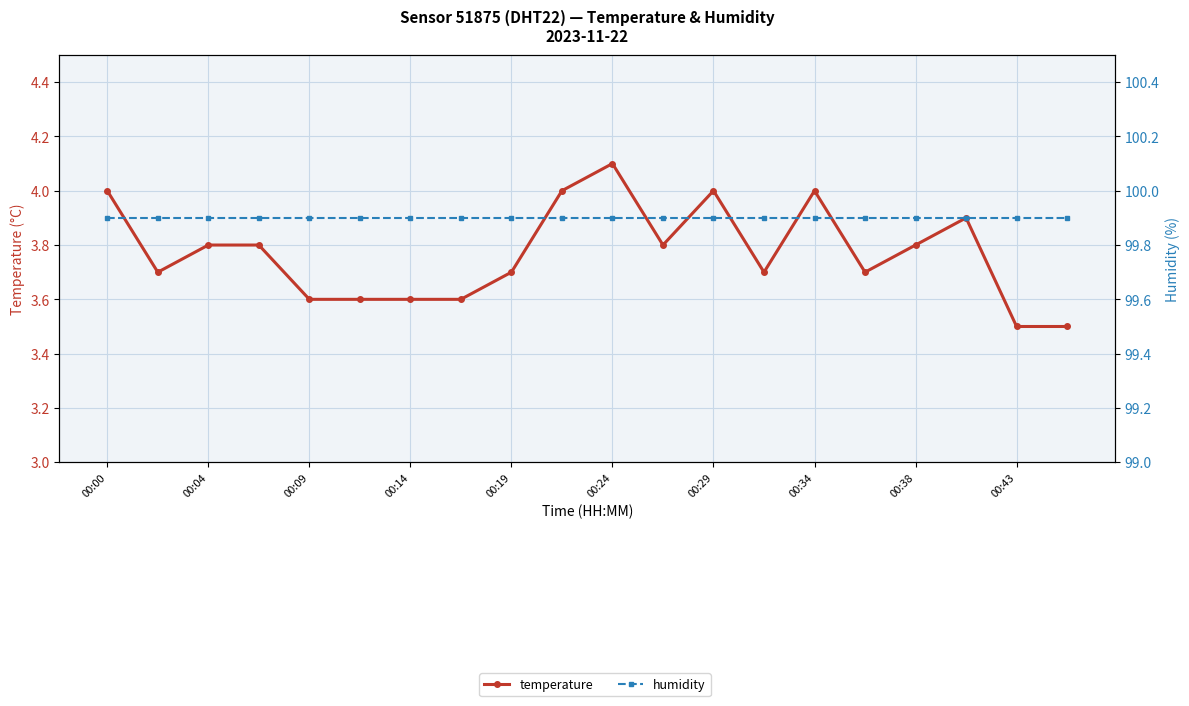

Reading left to right, extract all data points from this chart.

temperature: 4.0	3.7	3.8	3.8	3.6	3.6	3.6	3.6	3.7	4.0	4.1	3.8	4.0	3.7	4.0	3.7	3.8	3.9	3.5	3.5
humidity: 99.9	99.9	99.9	99.9	99.9	99.9	99.9	99.9	99.9	99.9	99.9	99.9	99.9	99.9	99.9	99.9	99.9	99.9	99.9	99.9